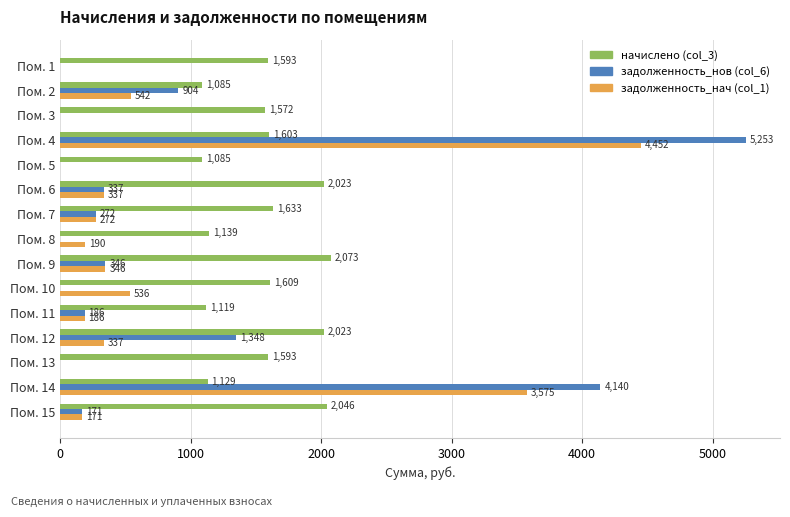

What are all the series names shown in the legend?

начислено (col_3), задолженность_нов (col_6), задолженность_нач (col_1)